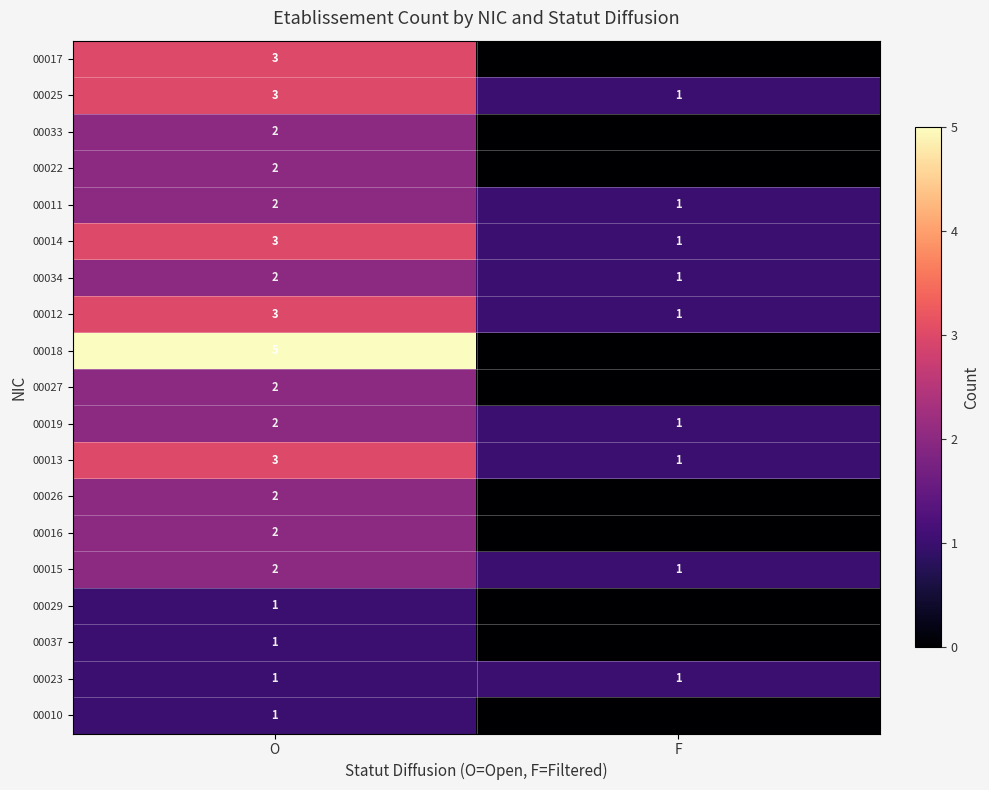

Rank the categories by 00015 value from highest to lowest.

O, F